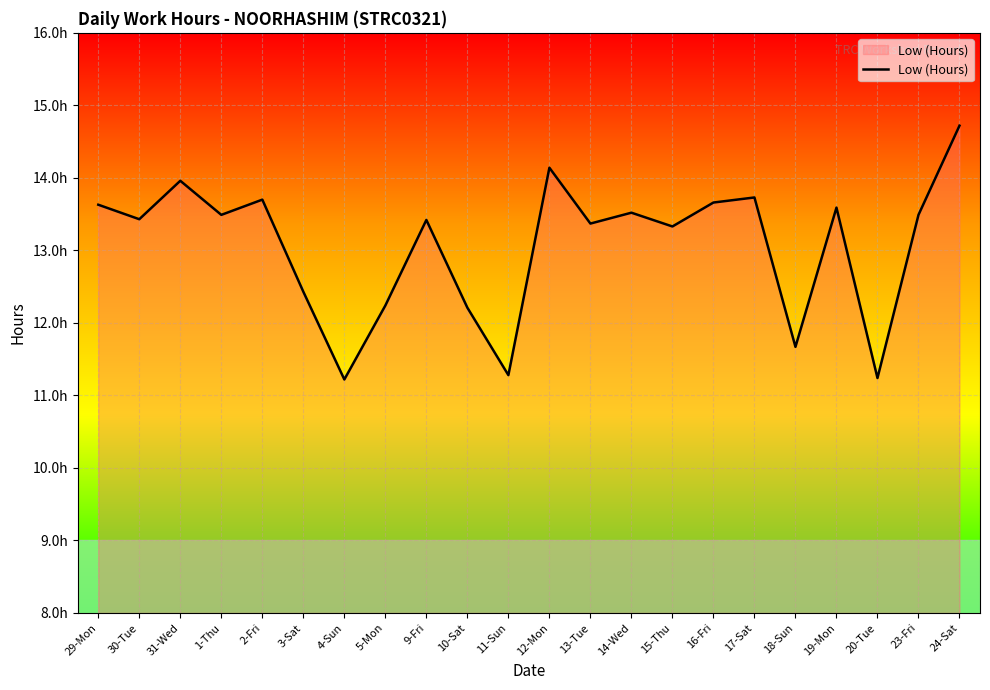

Is this an area chart (filled region under the line)?

Yes